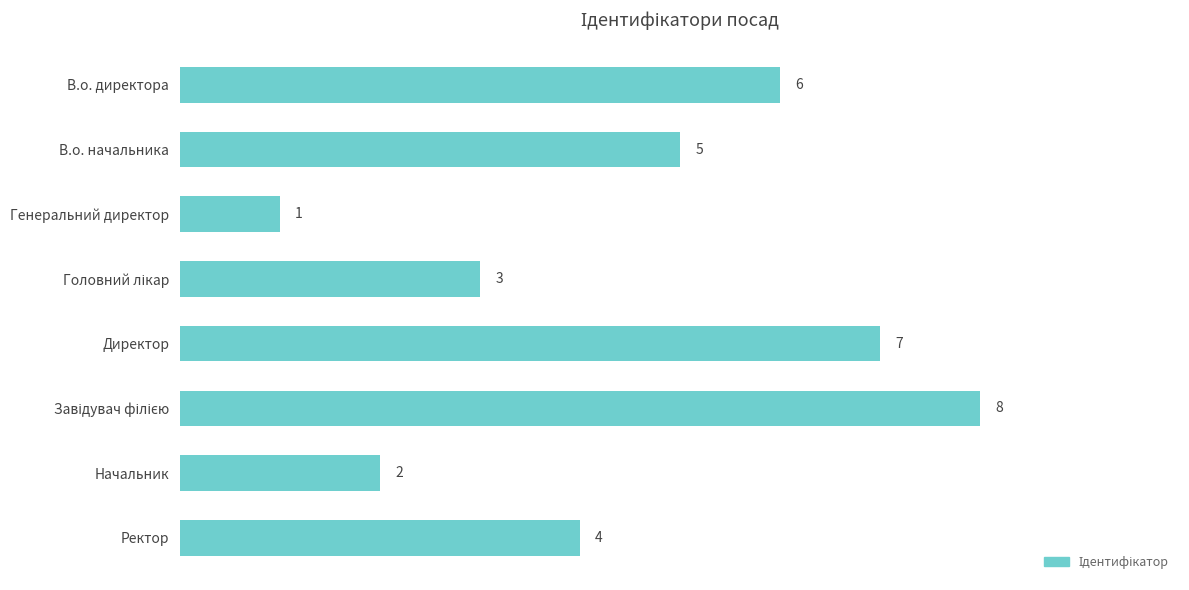

True or false: the data shows 2 at В.о. директора.

False